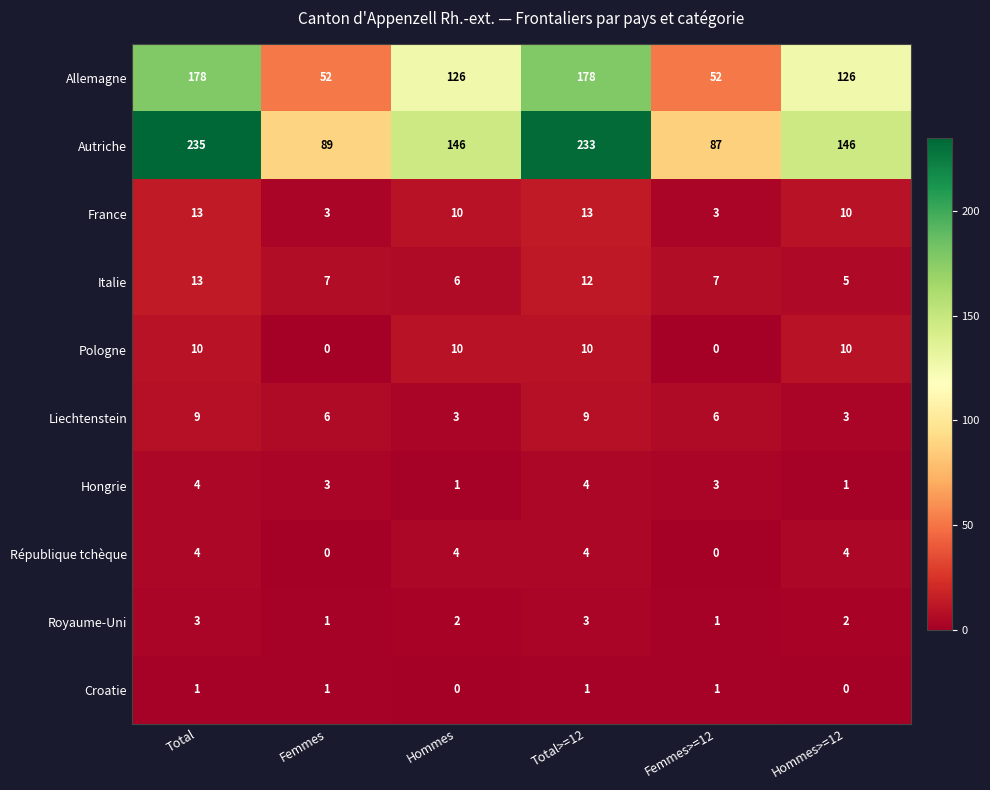

True or false: Royaume-Uni has a value of 2 at Hommes>=12.

True